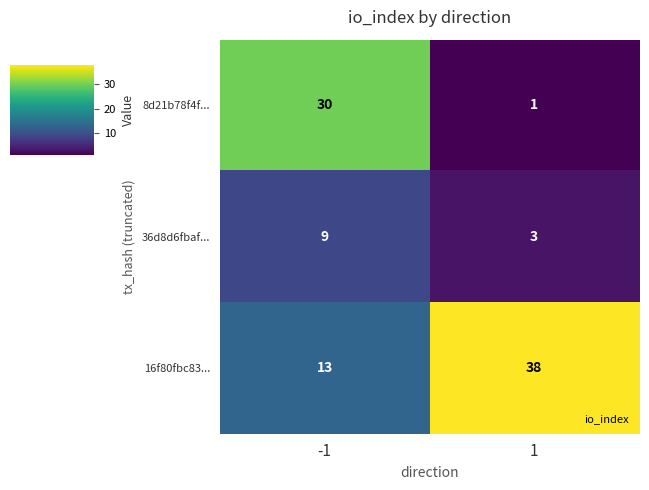

What is the maximum value for 16f80fbc83...?

38